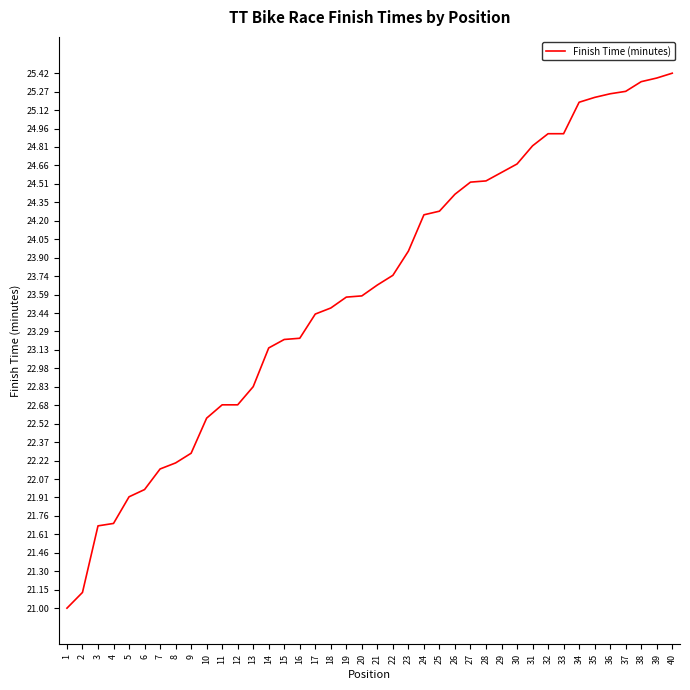

What is the difference between the values at 14 and 13?

0.3